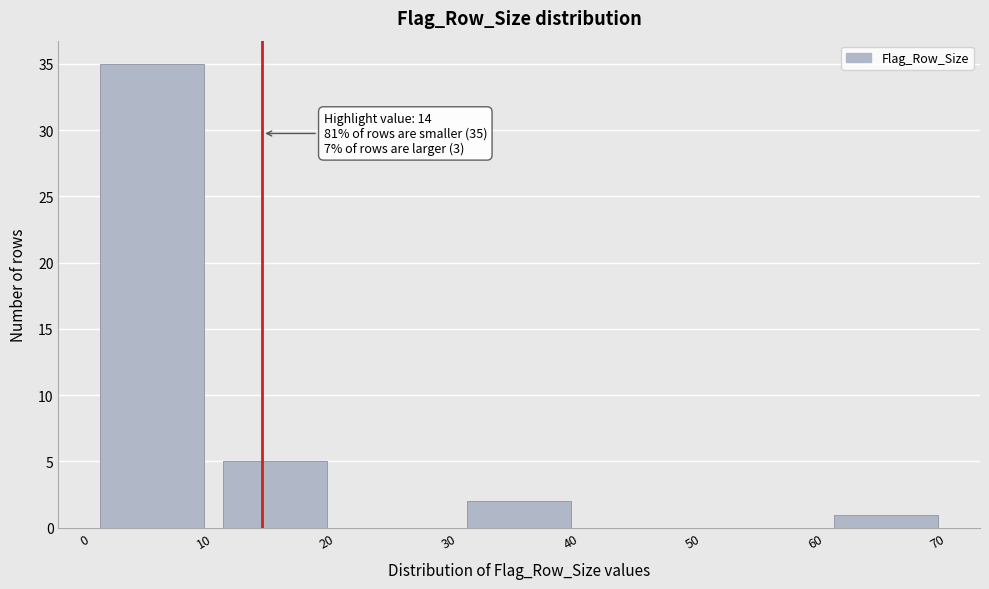

Over which range of the x-axis is the bar tallest?

0 to 10